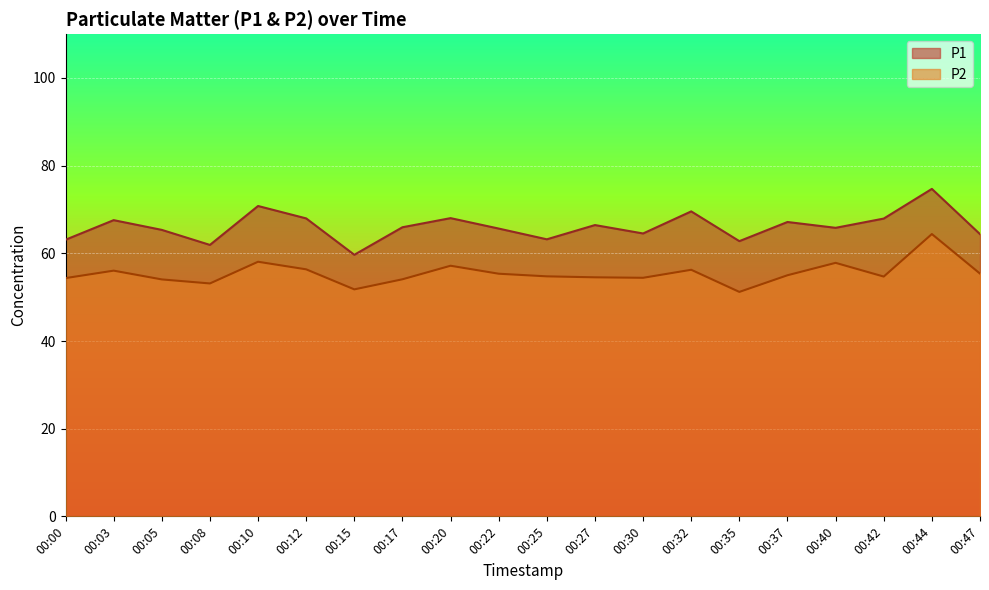

True or false: P2 and P1 cross at least once.

False